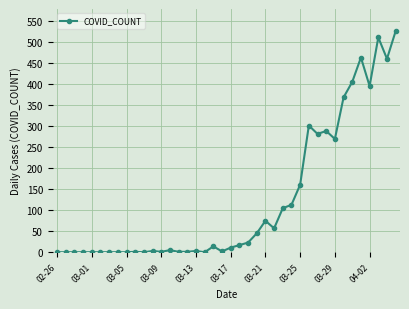

What is the greatest value displayed?

527